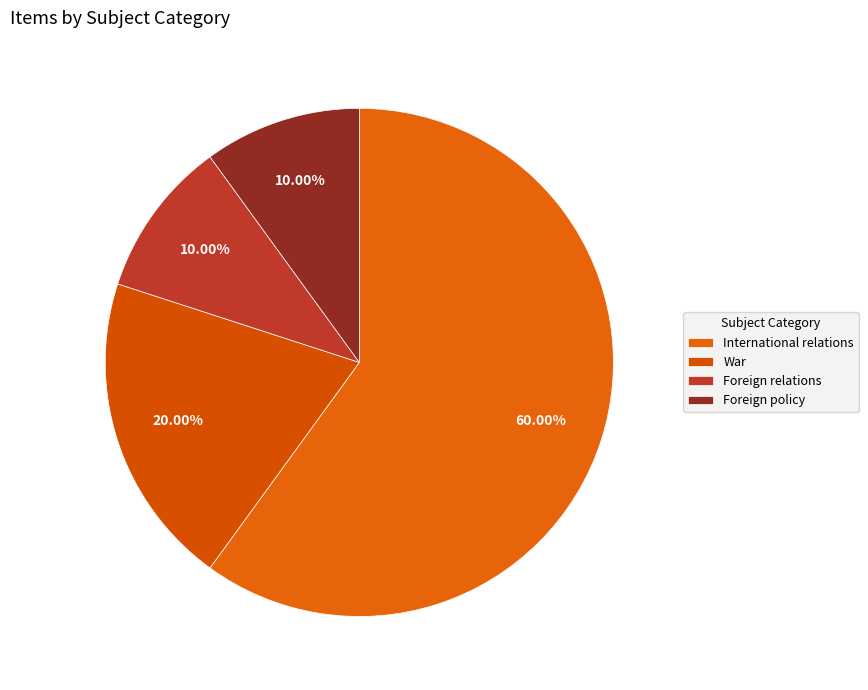

True or false: International relations accounts for 25% of the total.

False